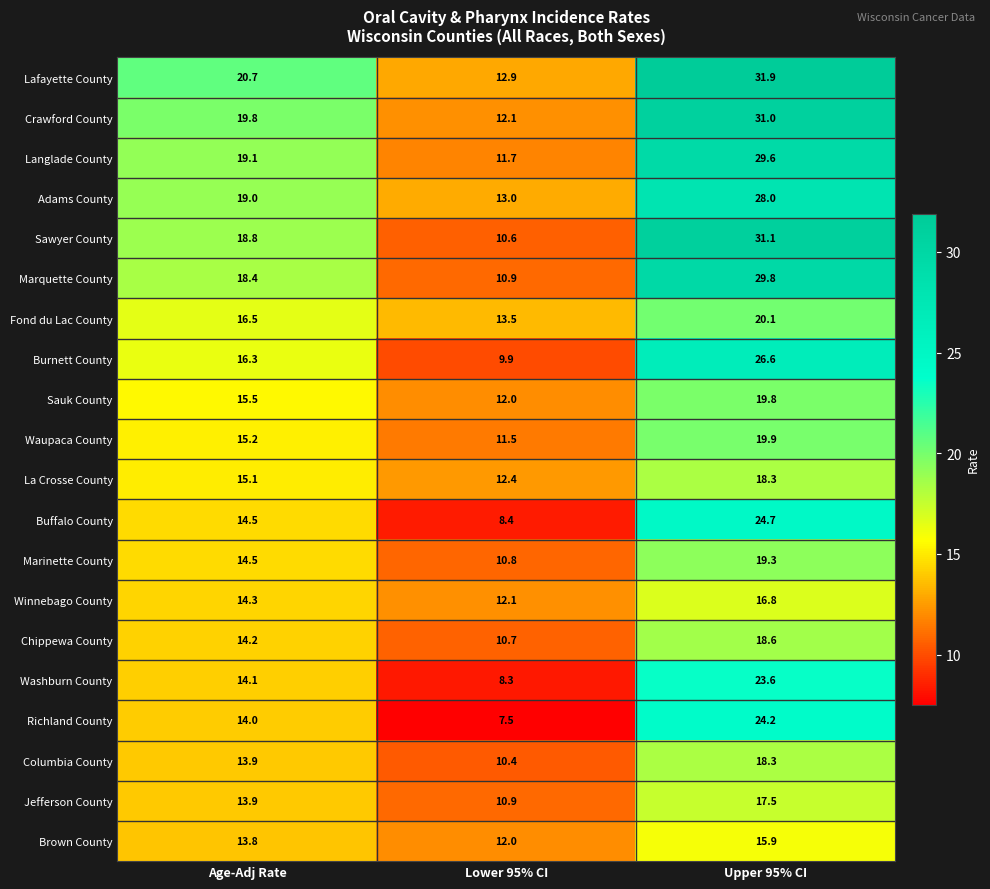

At which label is Crawford County closest to 21?

Age-Adj Rate